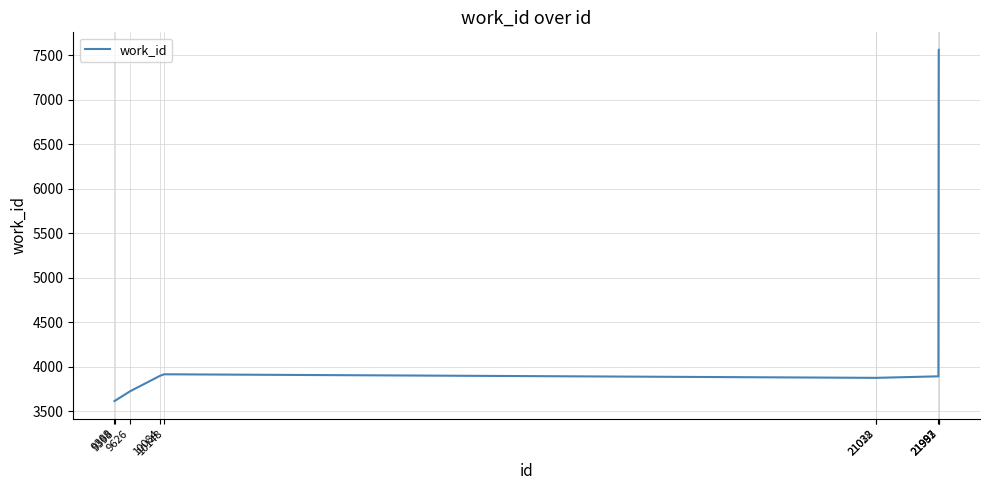

How many lines are shown in the chart?

1